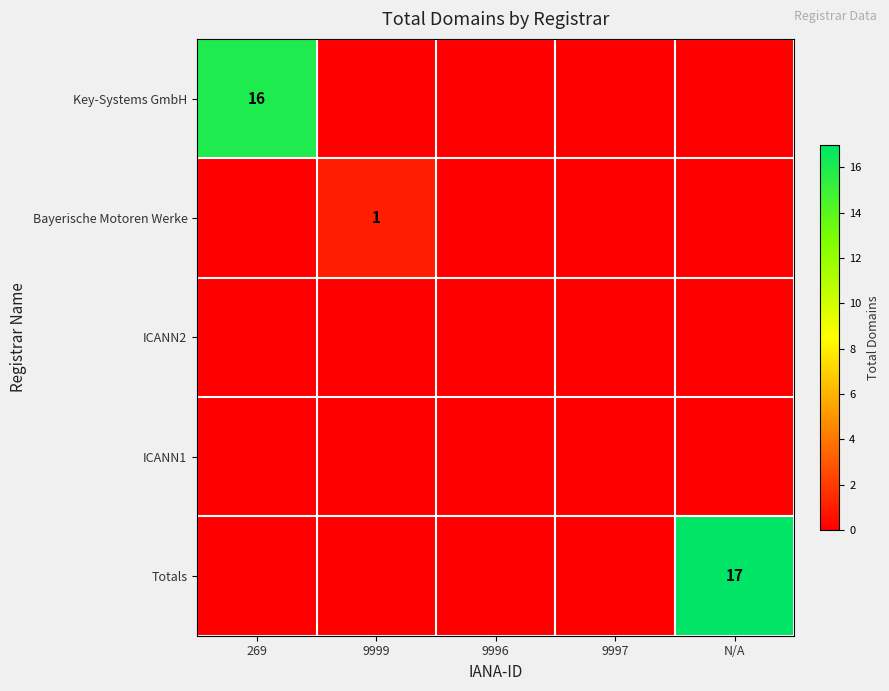

Where is Totals nearest to the value 8?

269